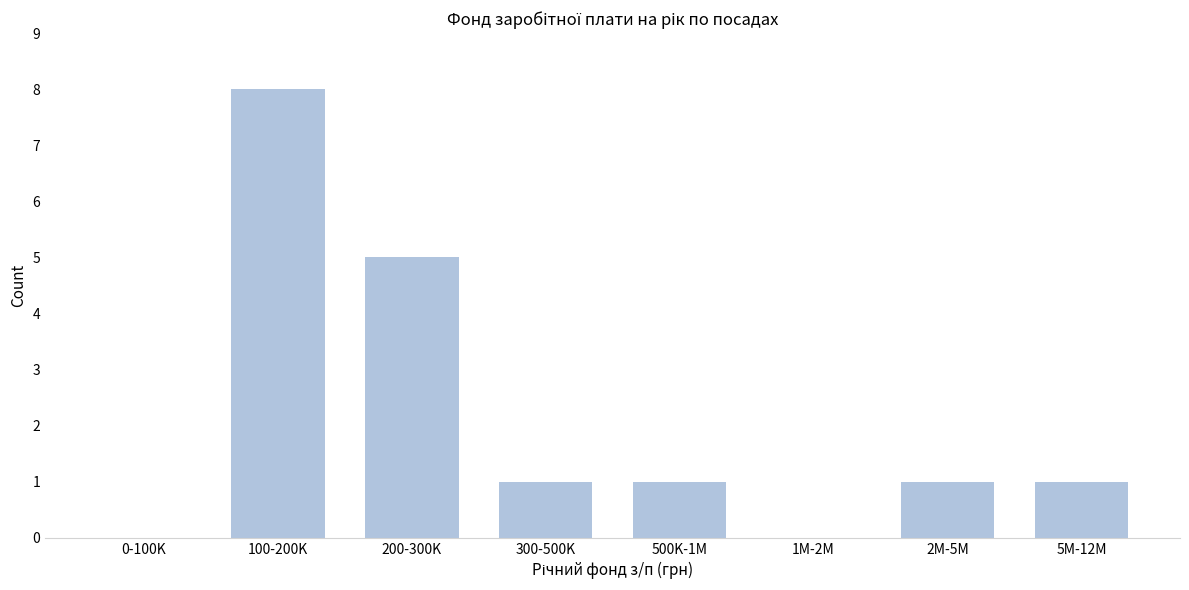

Reading left to right, what are all the values shown in this chart?

0-100K=0	100-200K=8	200-300K=5	300-500K=1	500K-1M=1	1M-2M=0	2M-5M=1	5M-12M=1